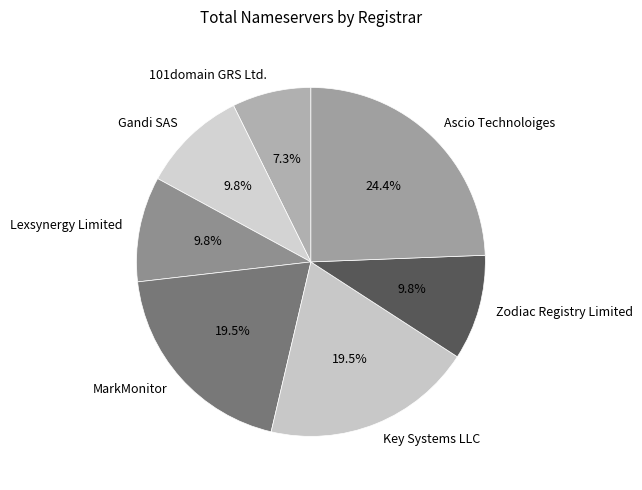

Which has a higher value, MarkMonitor or Zodiac Registry Limited?

MarkMonitor